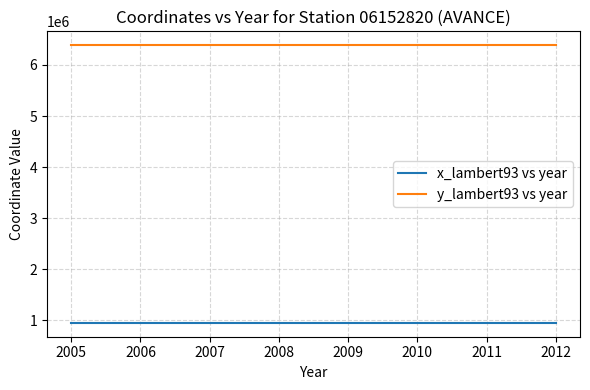

Rank the series by their maximum value, from highest to lowest.

y_lambert93 vs year, x_lambert93 vs year